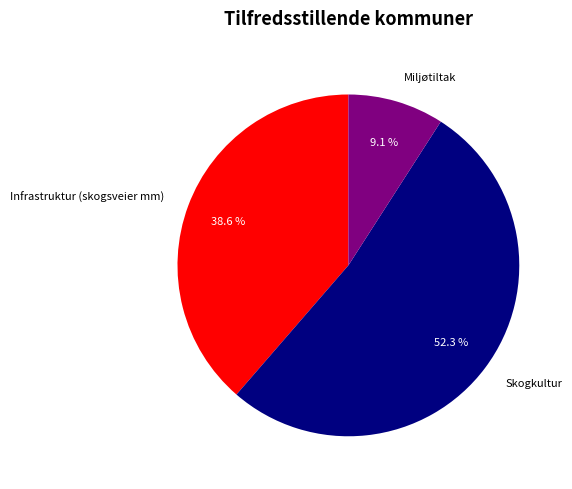

Rank the categories by value from highest to lowest.

Skogkultur, Infrastruktur (skogsveier mm), Miljøtiltak